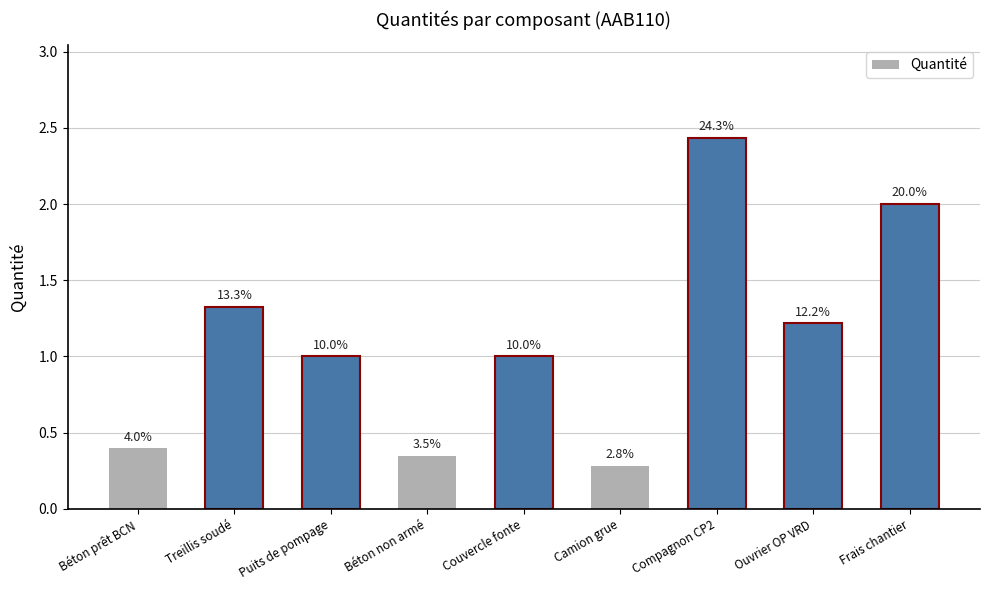

What is the smallest value displayed?

0.3